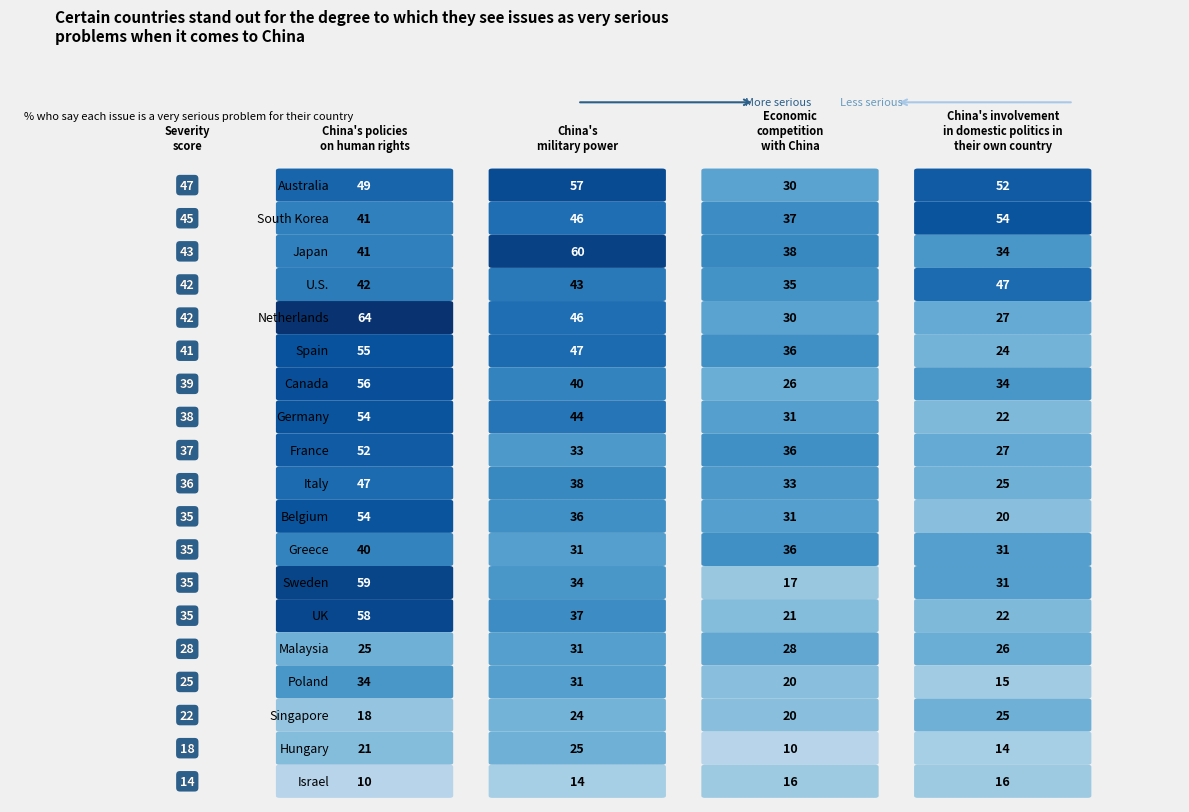

Which series has the largest total across all categories?

China's policies on human rights